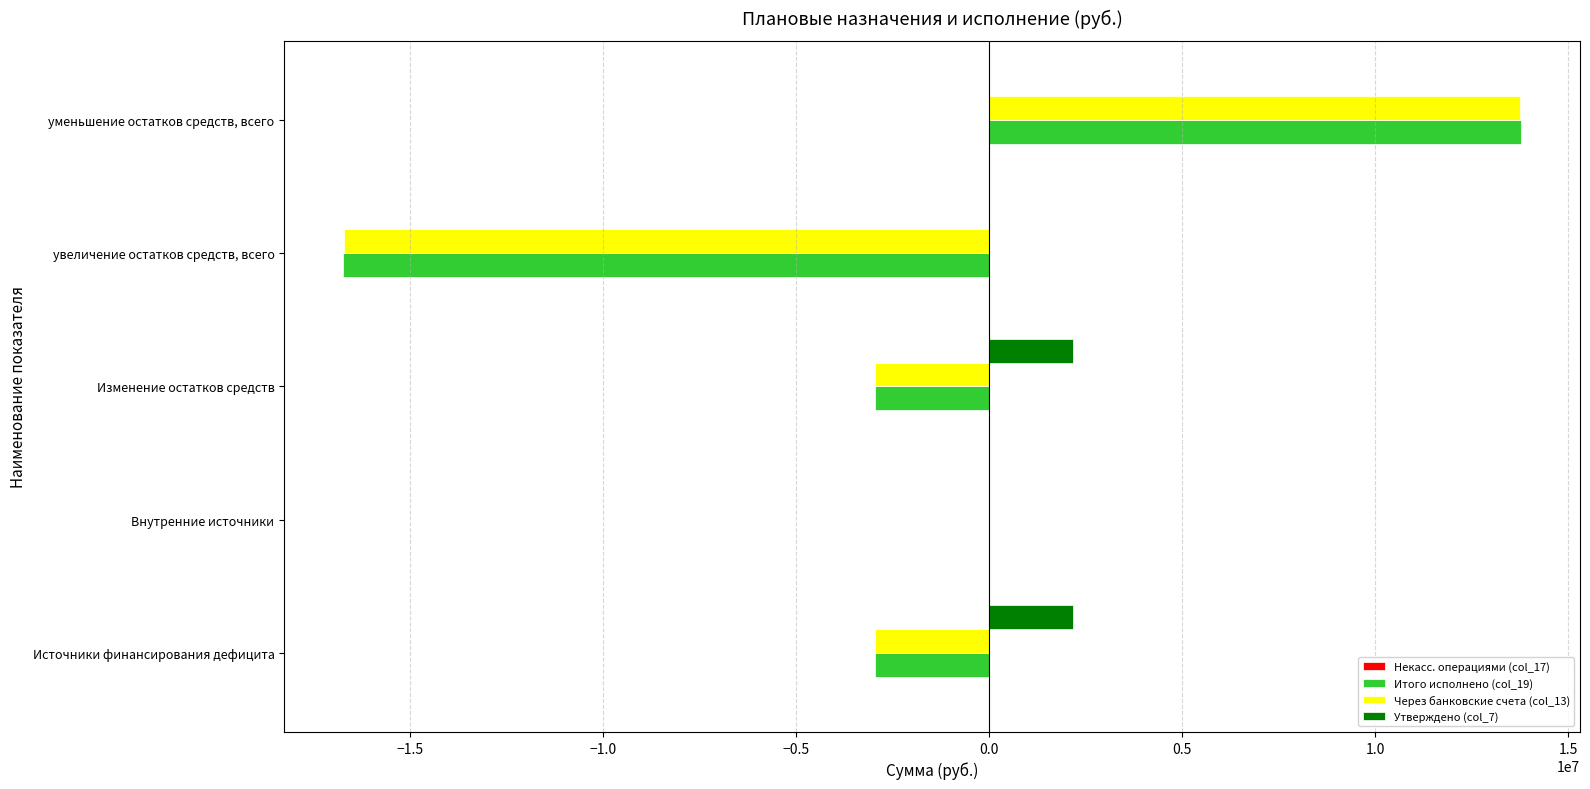

Is the value of Через банковские счета (col_13) at уменьшение остатков средств, всего greater than the value of Утверждено (col_7) at Источники финансирования дефицита?

Yes